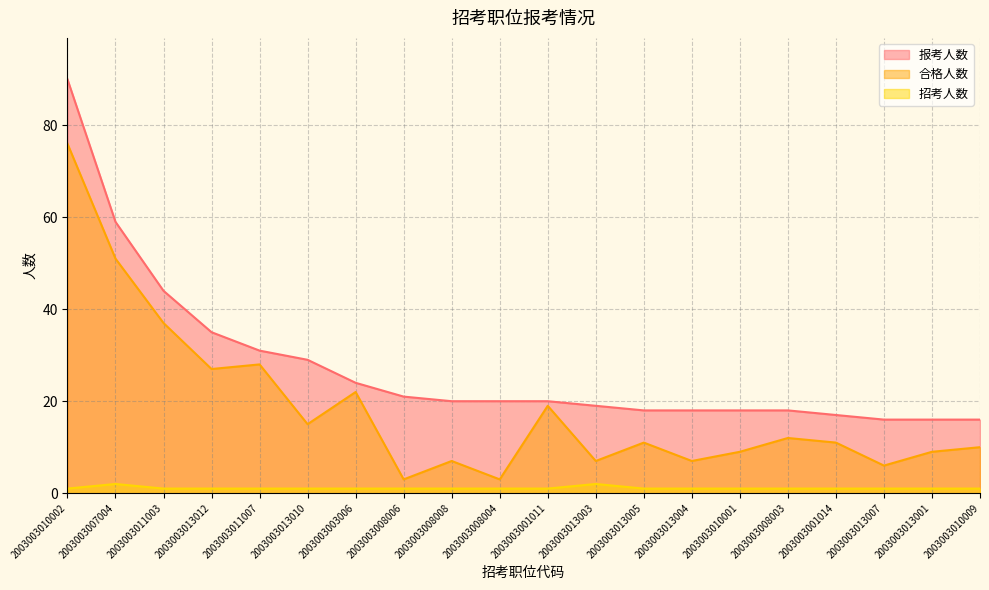

The value of 合格人数 at 2003003011003 is 66. True or false?

False